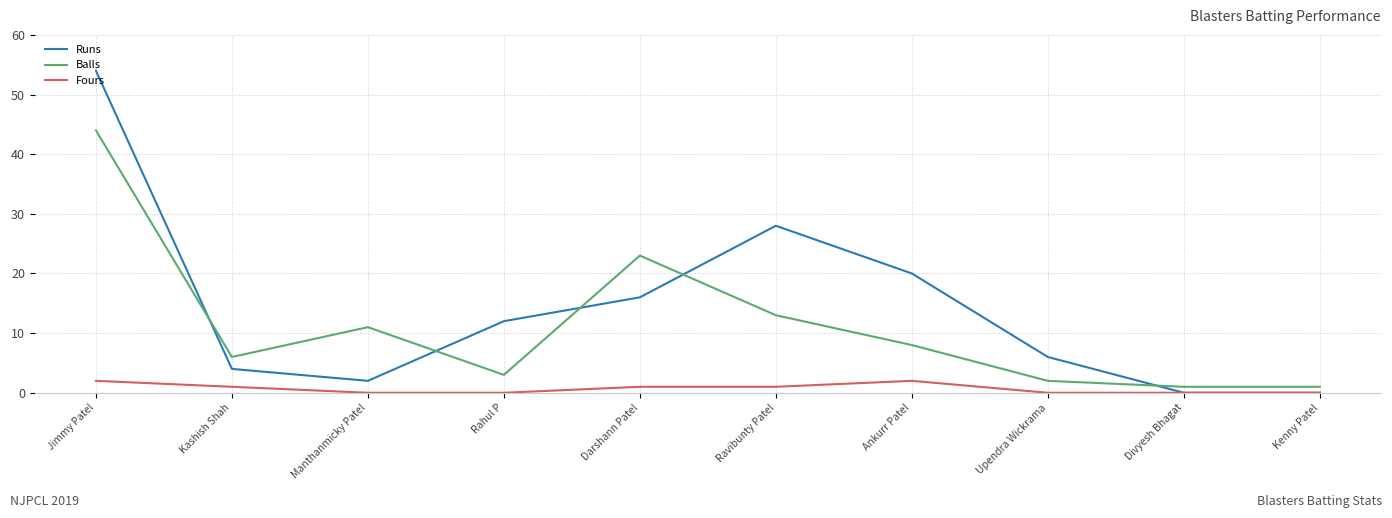

The Balls series shows 8 at Ankurr Patel. True or false?

True